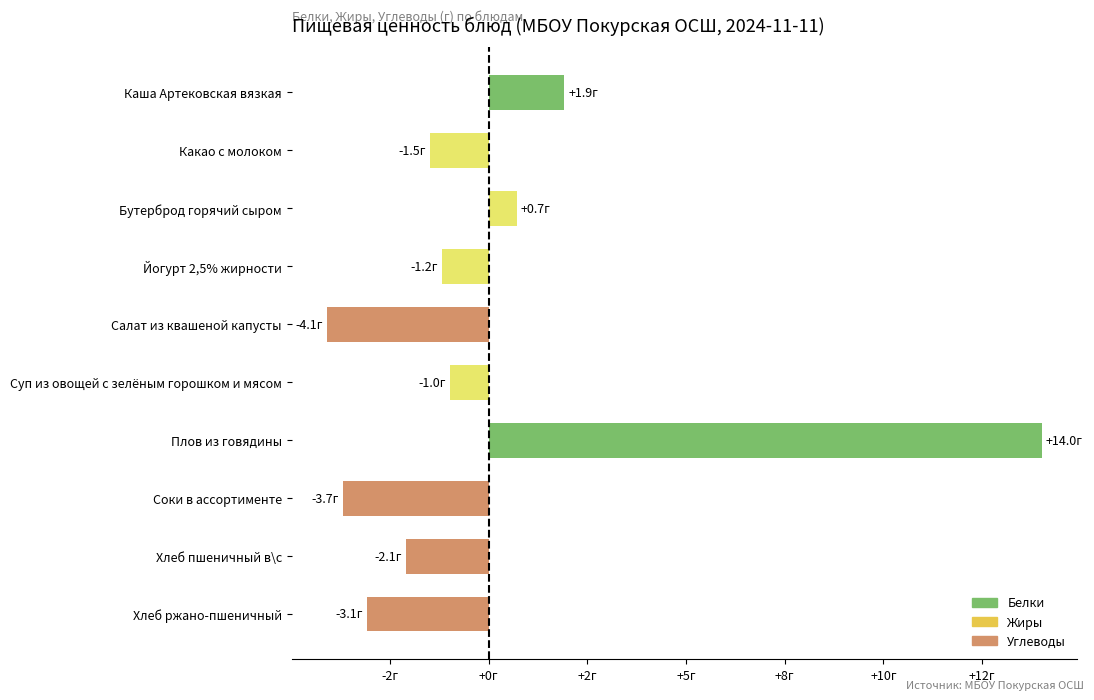

What is the maximum value shown in the chart?

14.0